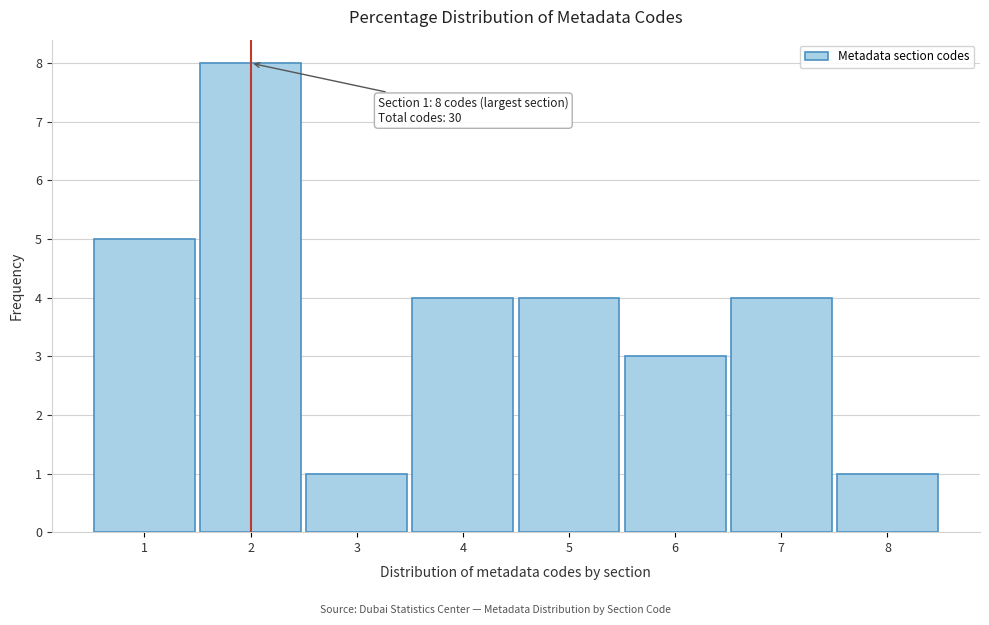

Over which range of the x-axis is the bar tallest?

1.5 to 2.5